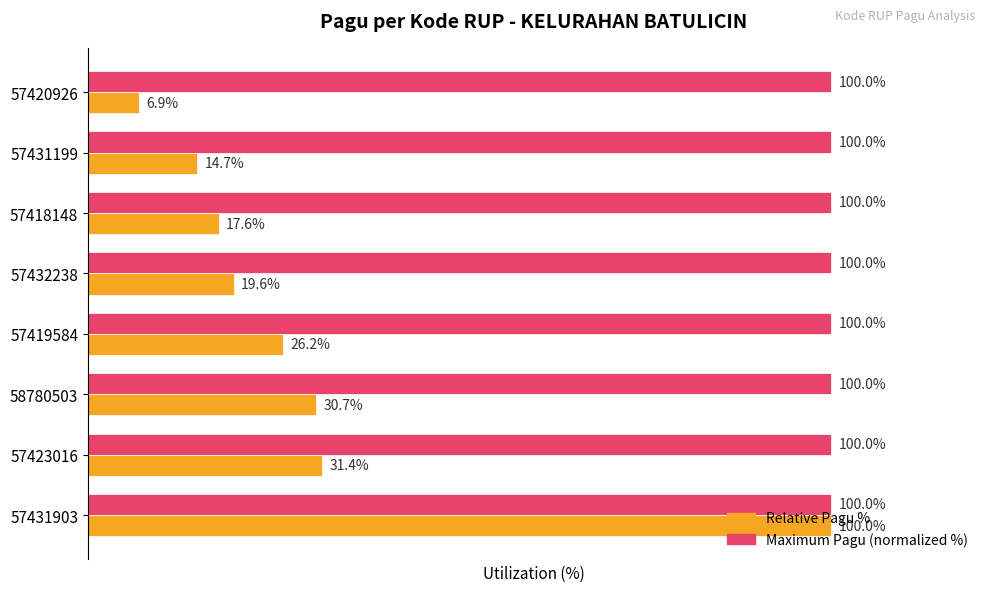

Rank the series at 57420926 from highest to lowest value.

Maximum Pagu (normalized %), Relative Pagu %